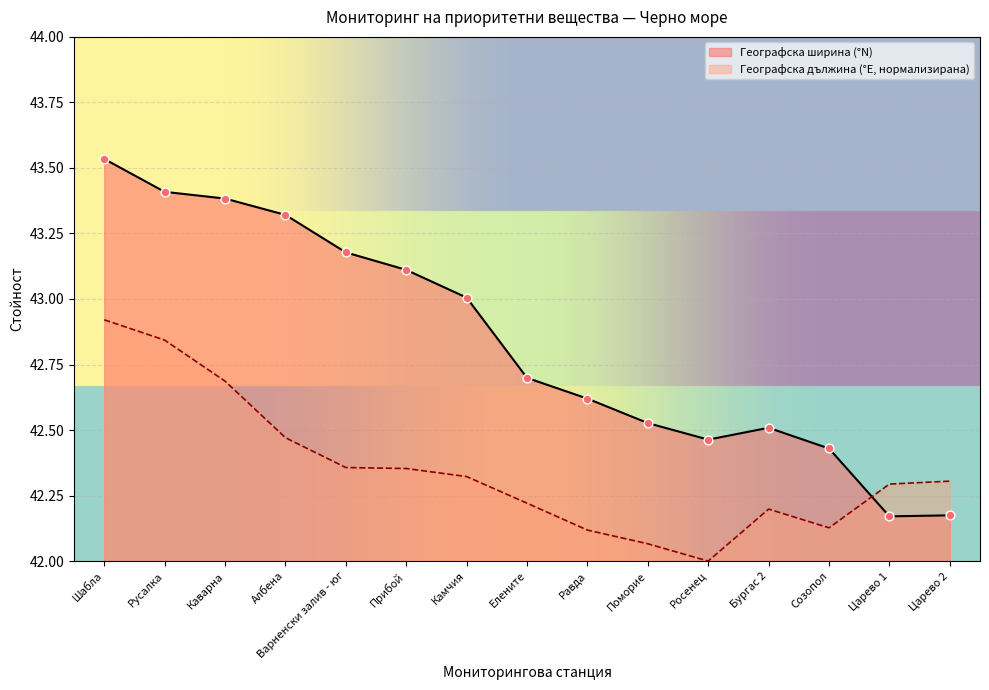

Which series has the widest spread of values?

Географска ширина (°N)